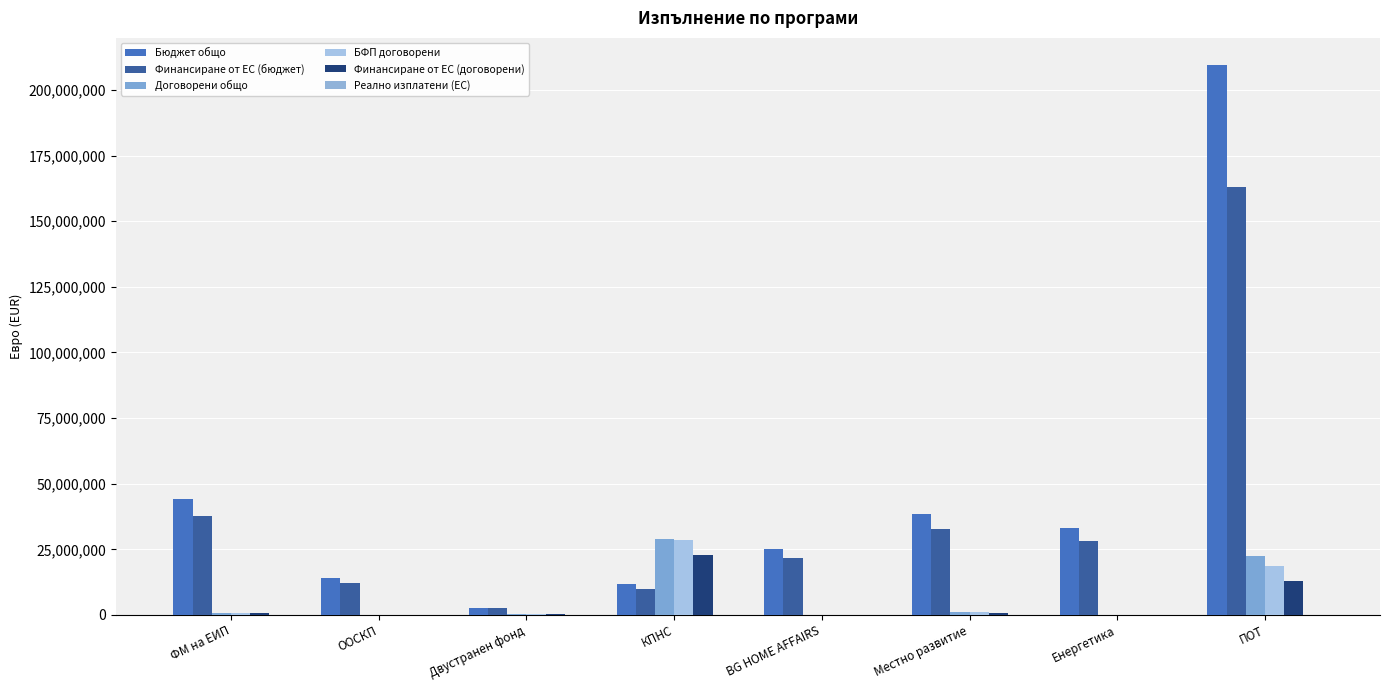

Which has a higher value, Местно развитие or ФМ на ЕИП?

ФМ на ЕИП